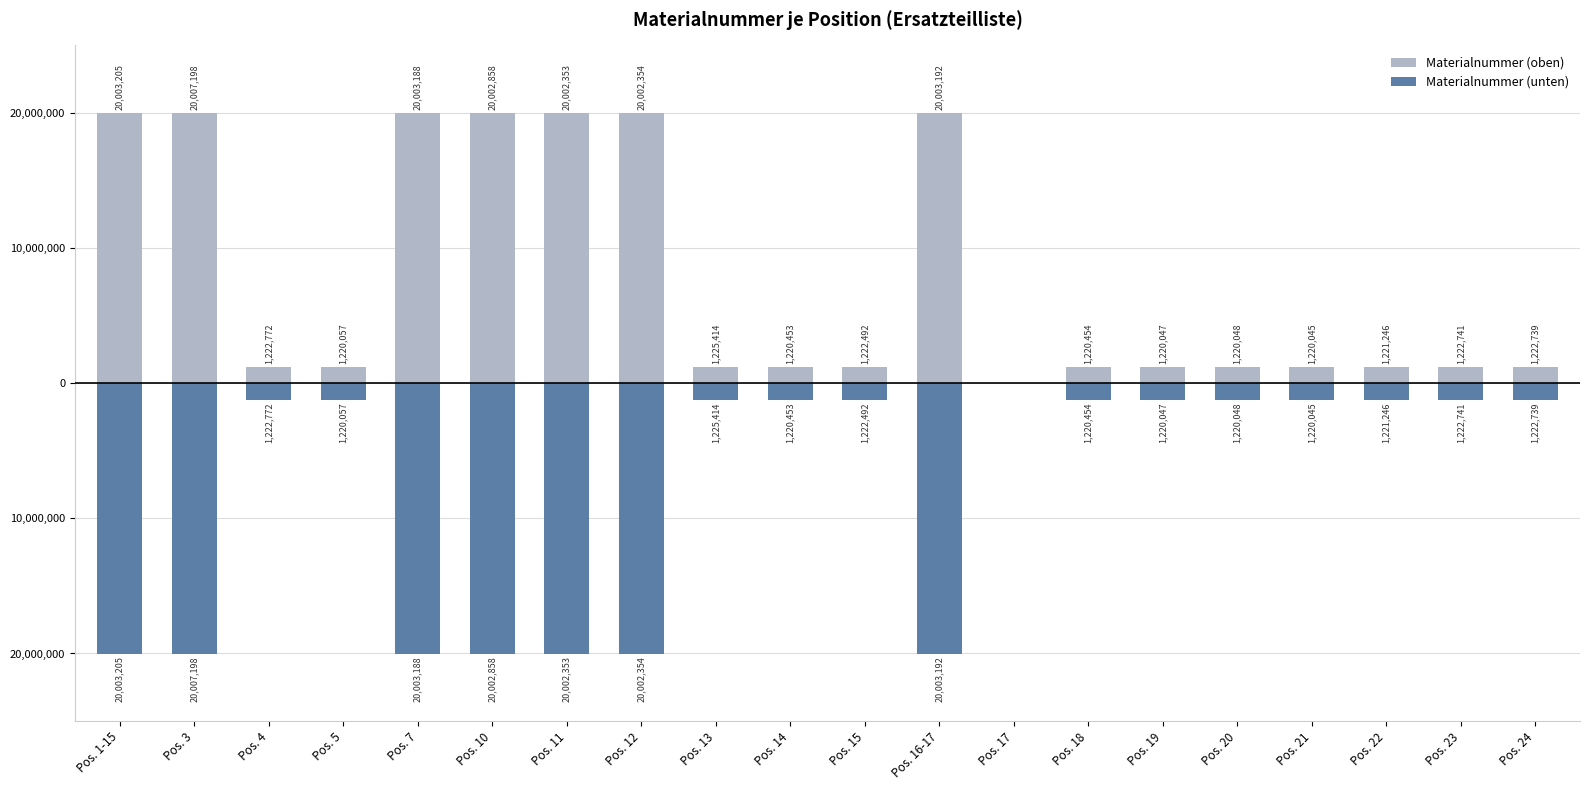

Reading left to right, extract all data points from this chart.

Materialnummer (oben): Pos. 1-15=20003205	Pos. 3=20007198	Pos. 4=1222772	Pos. 5=1220057	Pos. 7=20003188	Pos. 10=20002858	Pos. 11=20002353	Pos. 12=20002354	Pos. 13=1225414	Pos. 14=1220453	Pos. 15=1222492	Pos. 16-17=20003192	Pos. 17=0	Pos. 18=1220454	Pos. 19=1220047	Pos. 20=1220048	Pos. 21=1220045	Pos. 22=1221246	Pos. 23=1222741	Pos. 24=1222739
Materialnummer (unten): Pos. 1-15=-20003205	Pos. 3=-20007198	Pos. 4=-1222772	Pos. 5=-1220057	Pos. 7=-20003188	Pos. 10=-20002858	Pos. 11=-20002353	Pos. 12=-20002354	Pos. 13=-1225414	Pos. 14=-1220453	Pos. 15=-1222492	Pos. 16-17=-20003192	Pos. 17=0	Pos. 18=-1220454	Pos. 19=-1220047	Pos. 20=-1220048	Pos. 21=-1220045	Pos. 22=-1221246	Pos. 23=-1222741	Pos. 24=-1222739